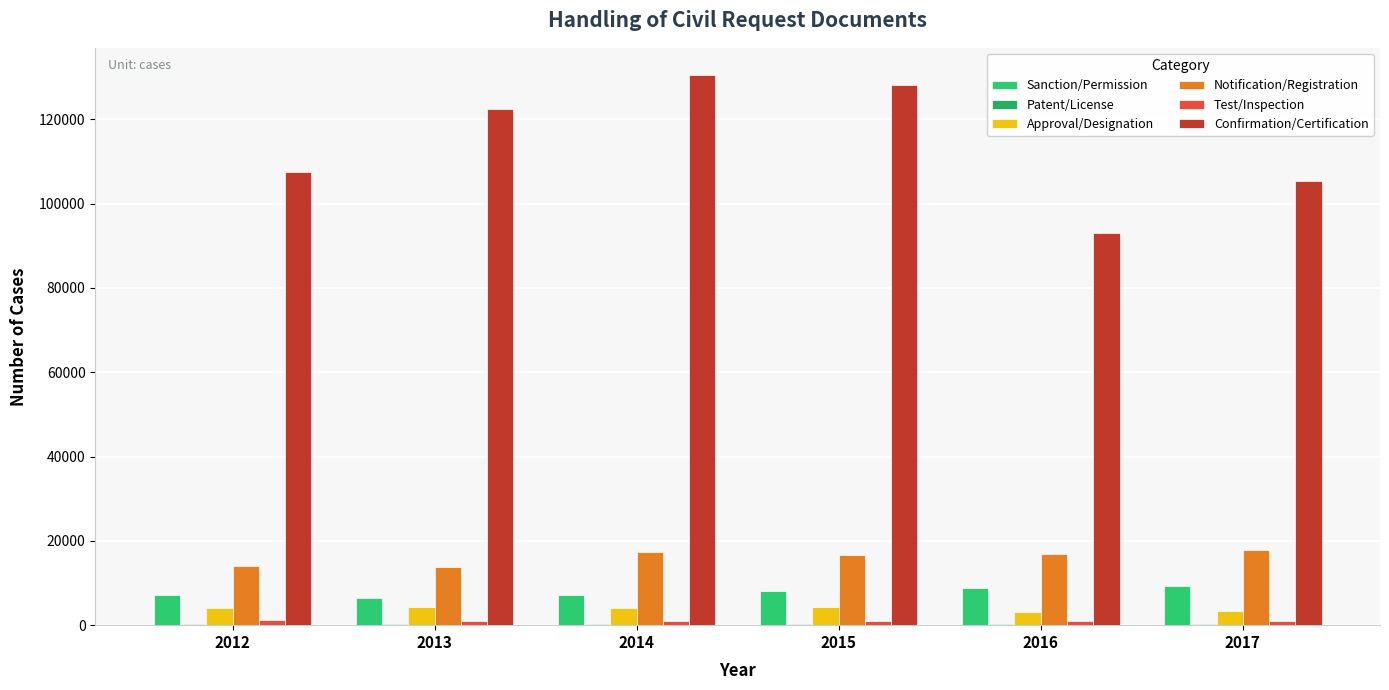

Is it true that Test/Inspection equals 1127 at 2012?

True